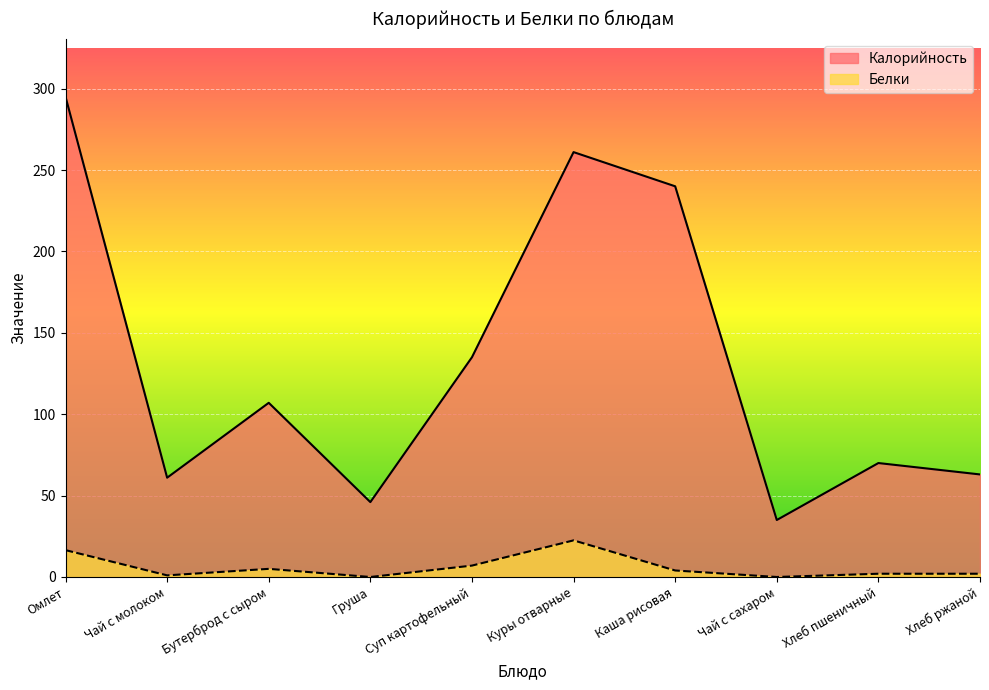

Where is the first local maximum for Белки?

Бутерброд с сыром